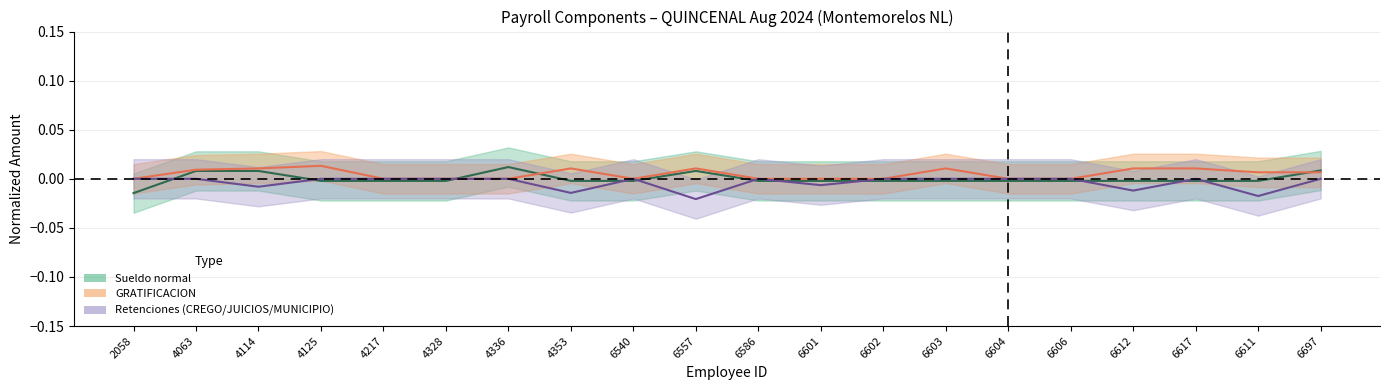

Does the chart display data point markers on the line(s)?

No